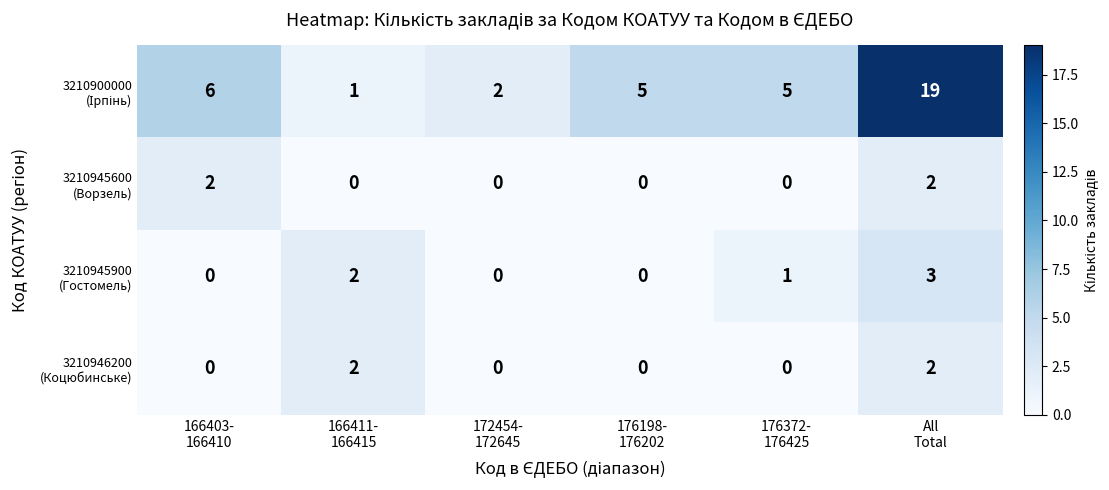

What is the maximum value shown in the chart?

19